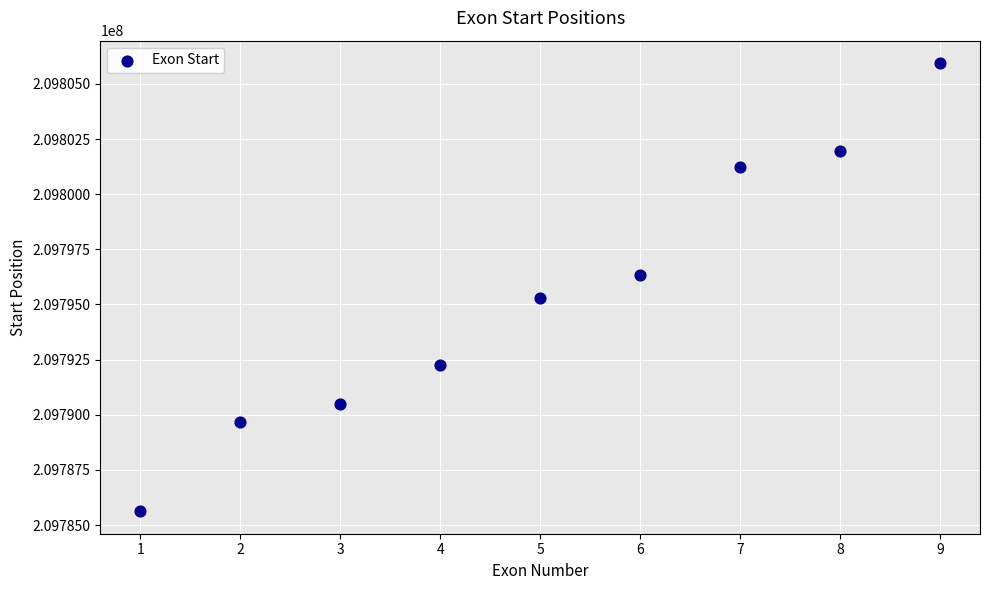

What is the average Y value?

209795427